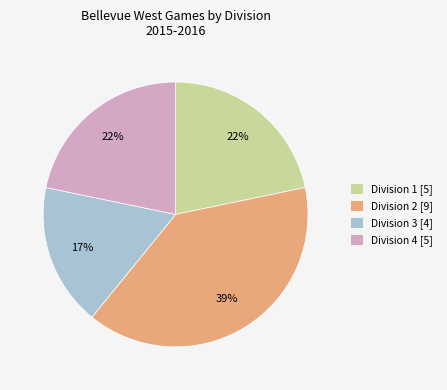

Approximately how many times larger is the value at Division 1 [5] compared to Division 3 [4]?

1.3